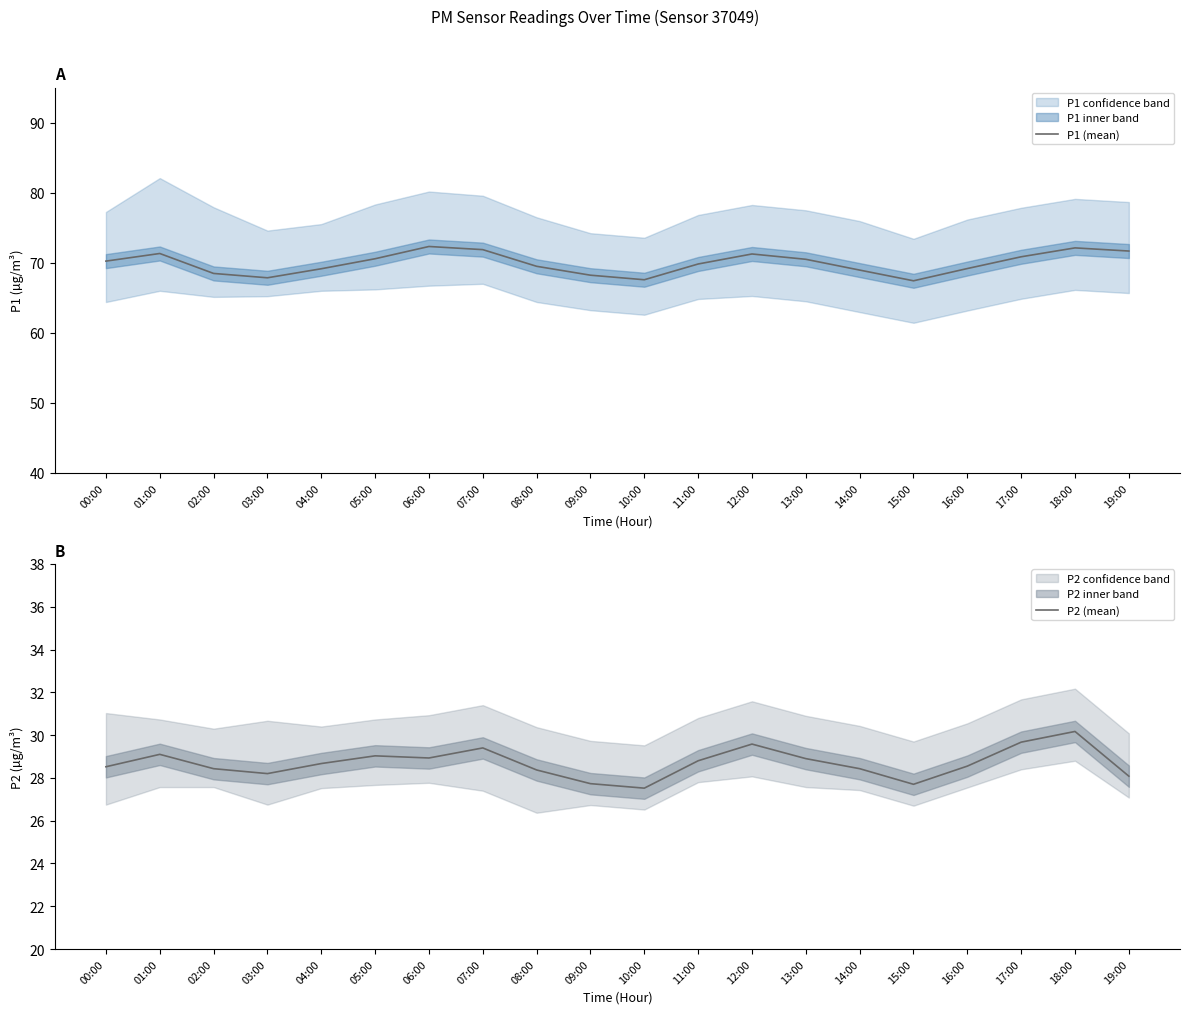

Which label corresponds to the smallest value in the chart?

10:00